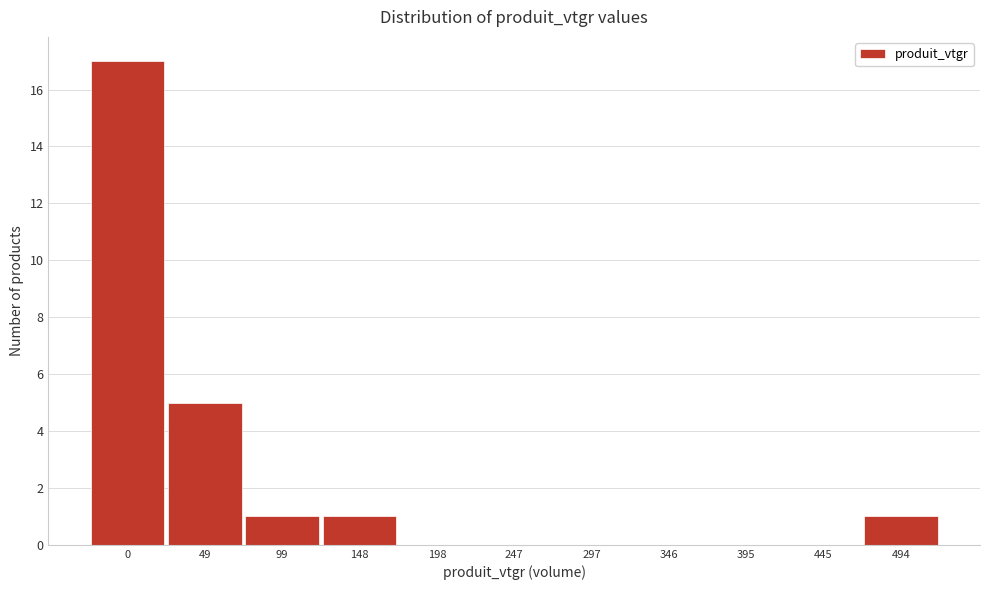

Reading left to right, transcribe all the data shown in this chart.

0=17	49=5	99=1	148=1	198=0	247=0	297=0	346=0	395=0	445=0	494=1